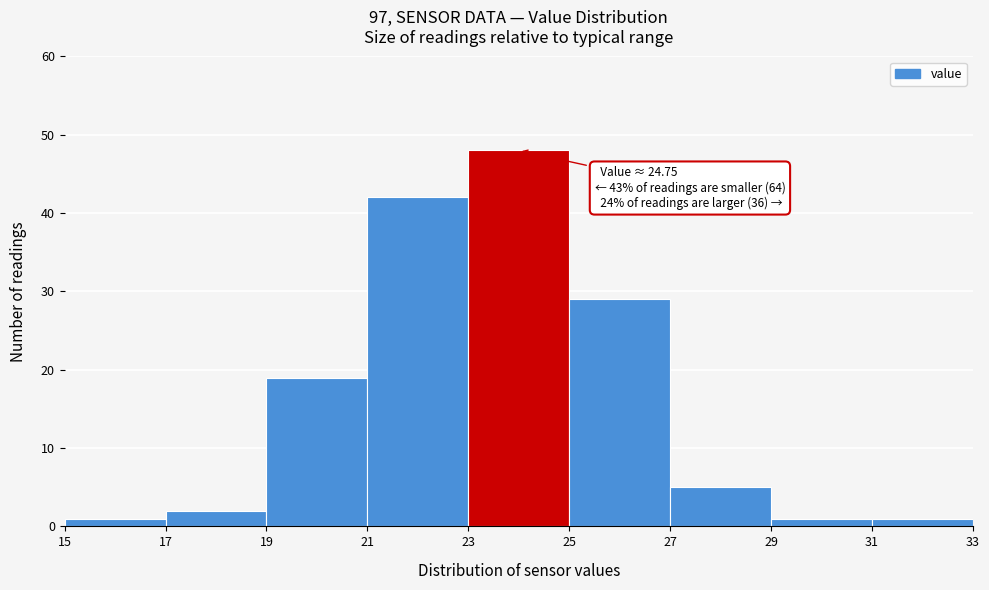

Which range on the x-axis has the tallest bar?

23 to 25